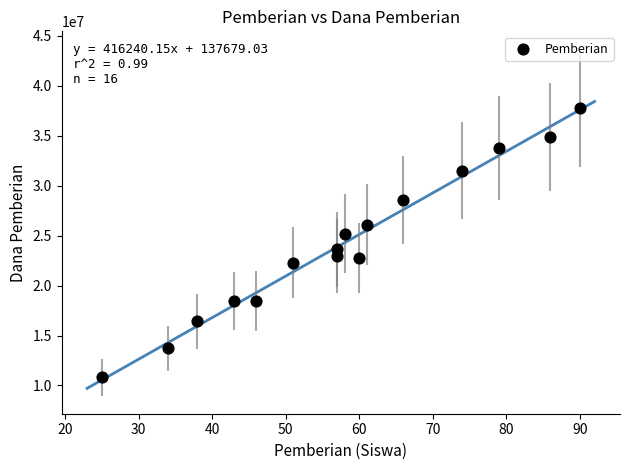

What is the range of Y values (max minus min)?

27000000